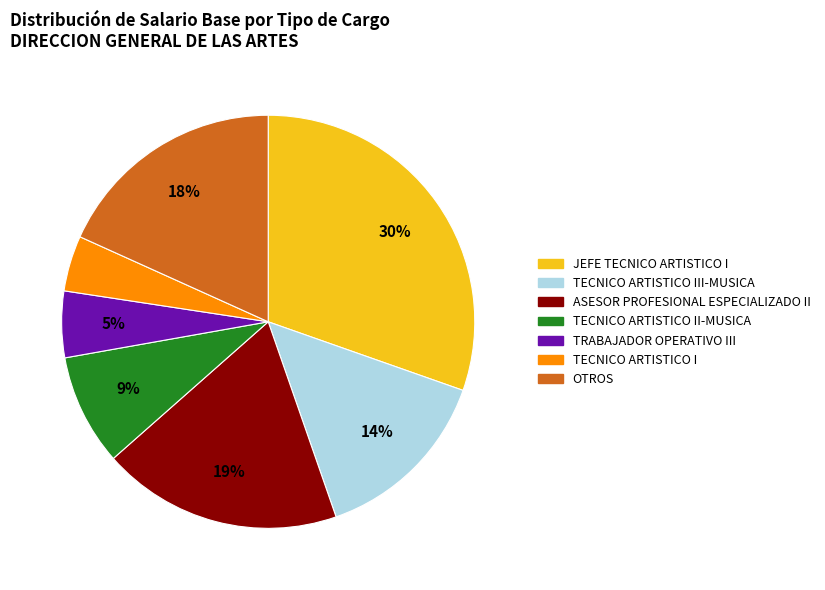

Does any single category account for the majority?

No